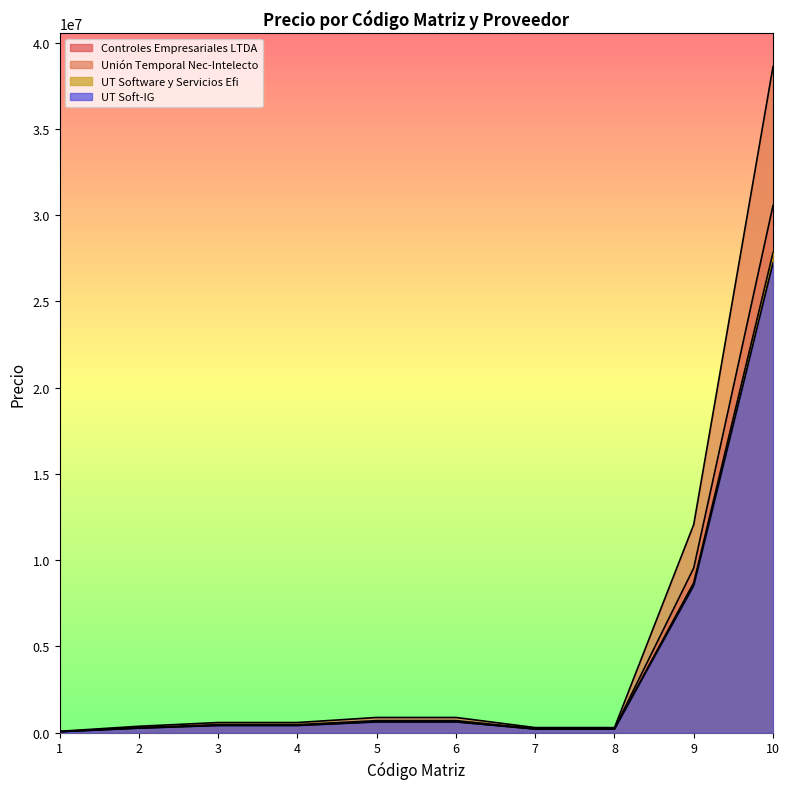

How many interior local valleys does the UT Software y Servicios Efi series have?

1